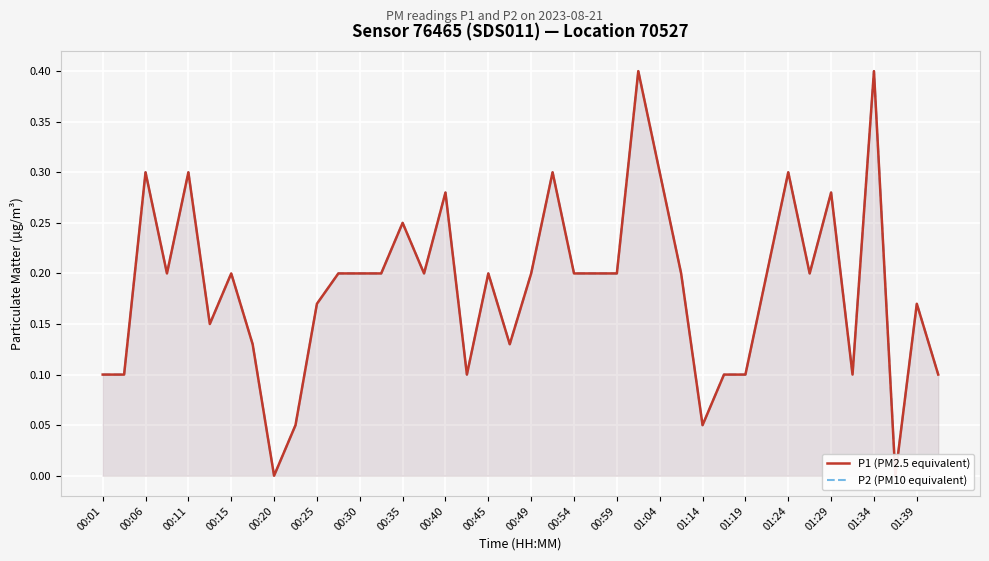

The value of P2 (PM10 equivalent) at 29 is 0.1. True or false?

True